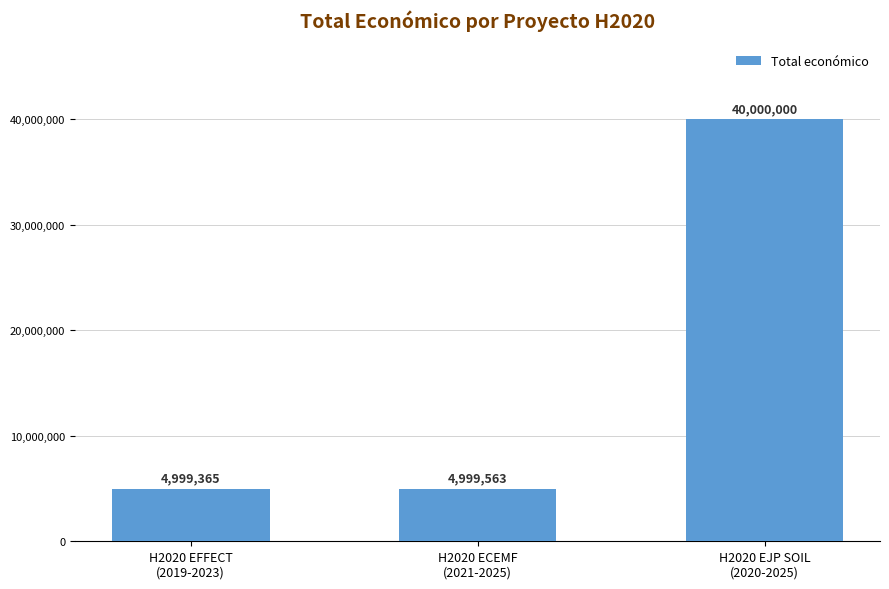

At which category does the chart reach its minimum across all series?

H2020 EFFECT
(2019-2023)